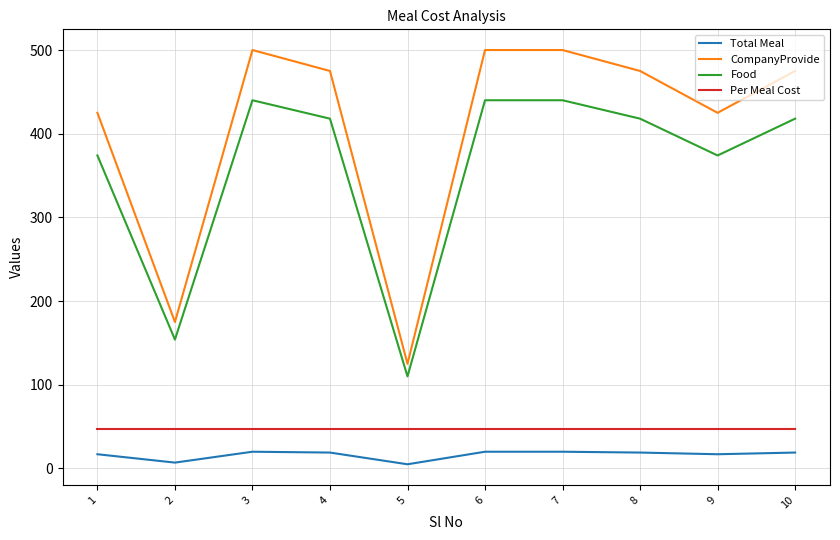

True or false: Total Meal and Food intersect in this chart.

False